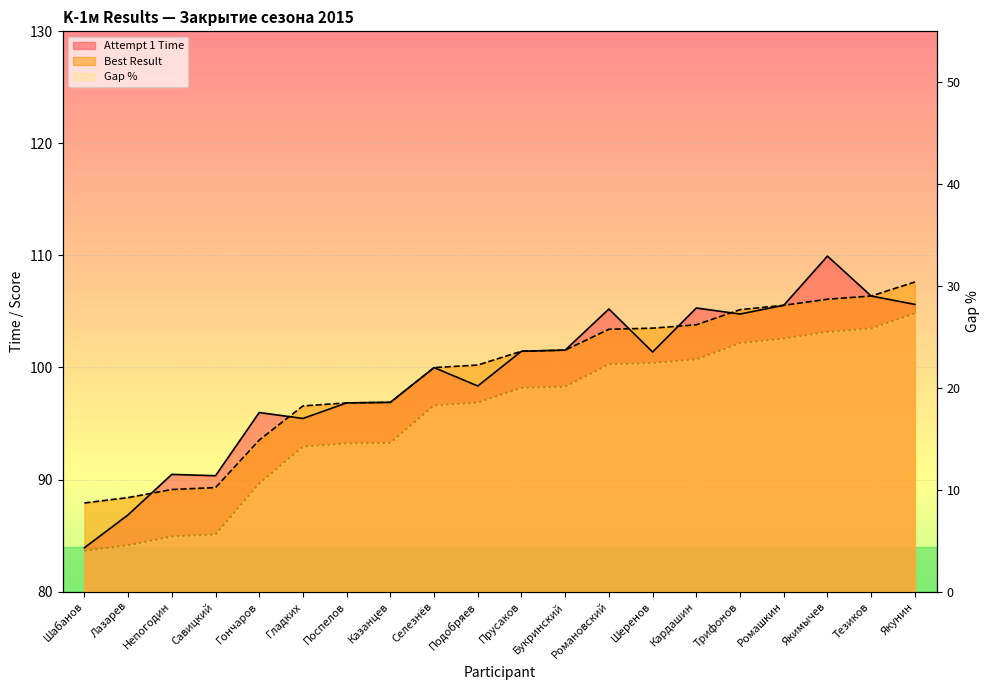

The value of Attempt 1 Time at Романовский is 105.2. True or false?

True